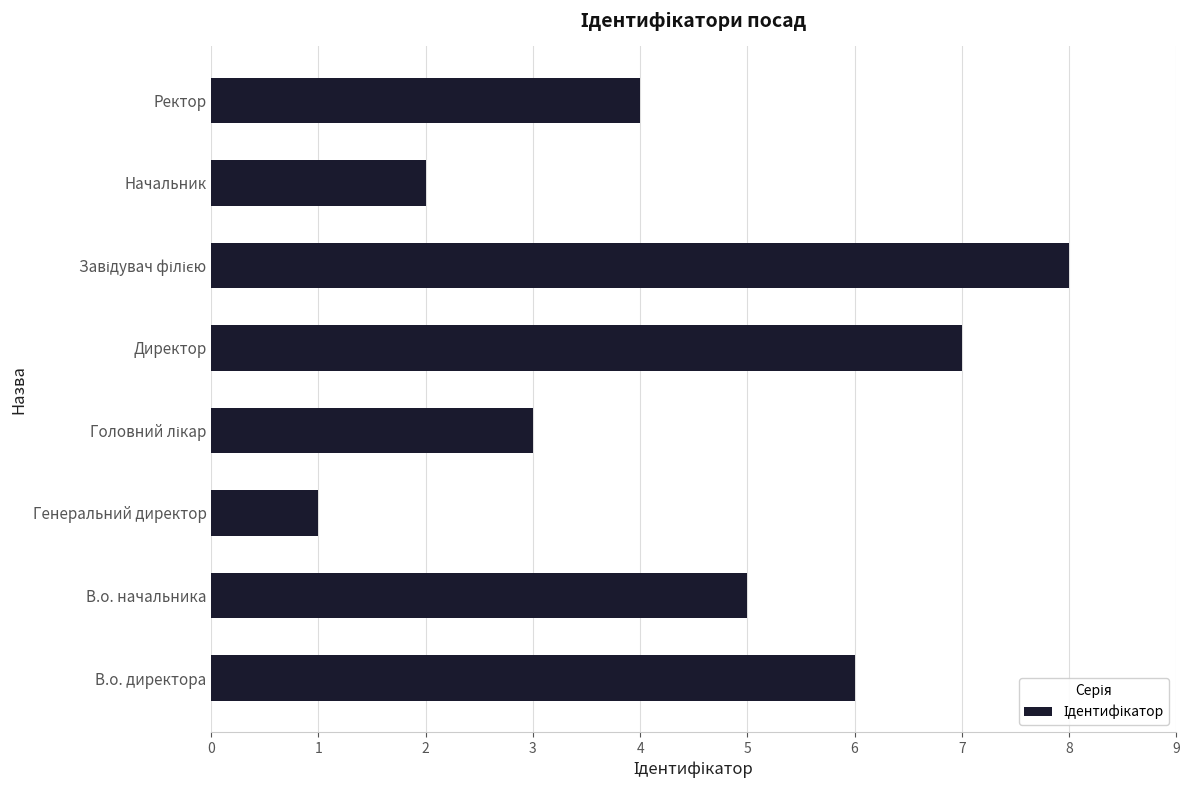

How many series are shown in this chart?

1